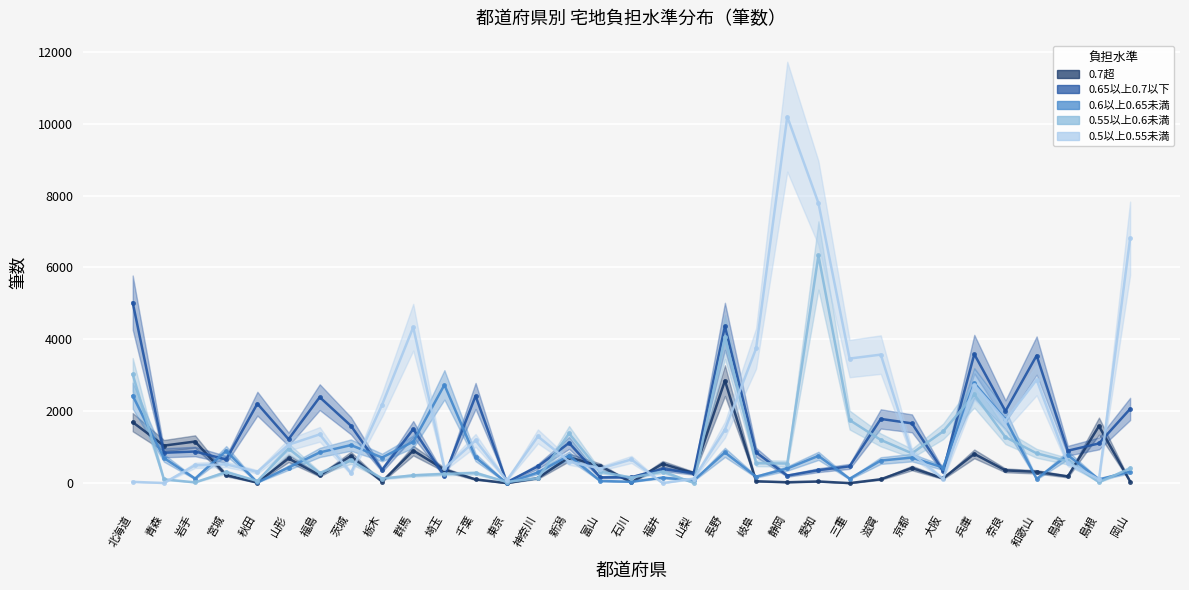

Which series changed the most between 埼玉 and 静岡?

0.5以上0.55未満